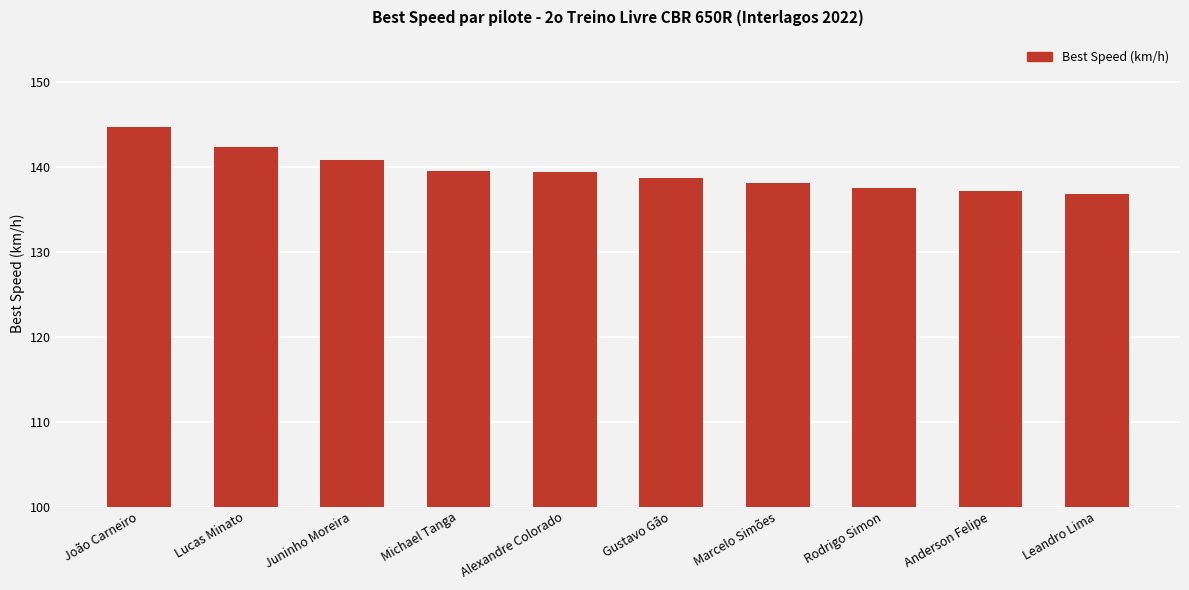

What is the sum of all values?

1395.3